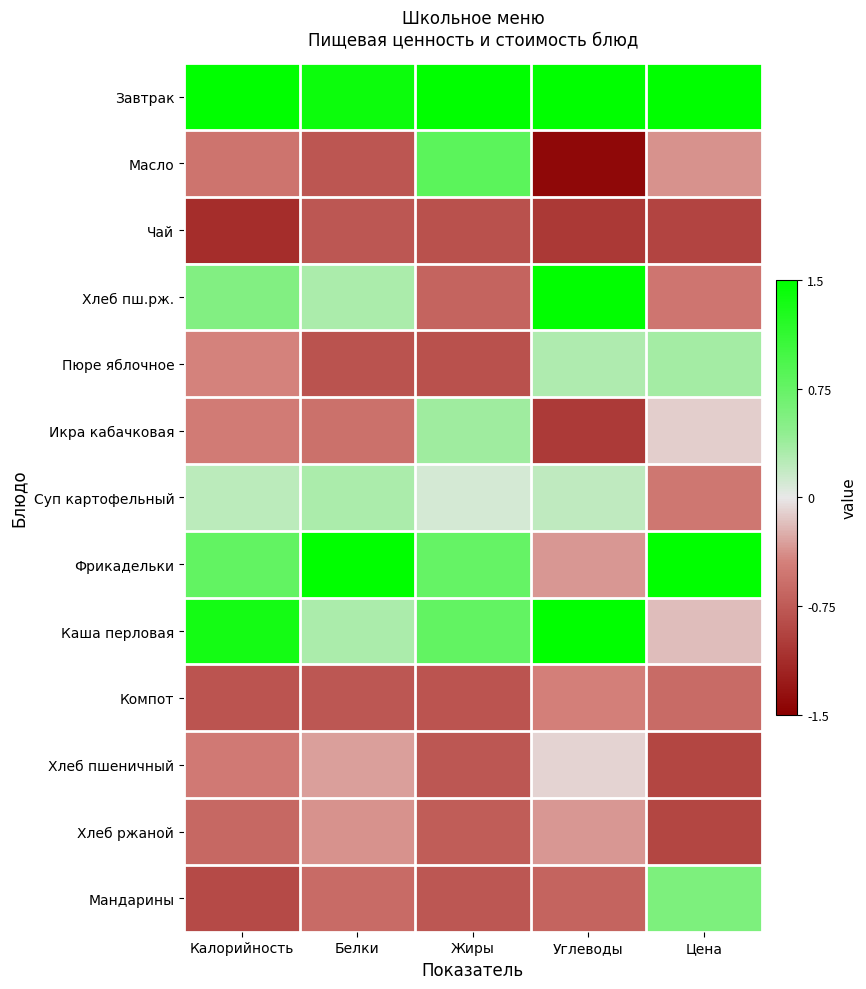

At Белки, list the series in order from smallest to largest.

Пюре яблочное, Масло, Чай, Компот, Мандарины, Икра кабачковая, Хлеб ржаной, Хлеб пшеничный, Хлеб пш.рж., Суп картофельный, Каша перловая, Завтрак, Фрикадельки